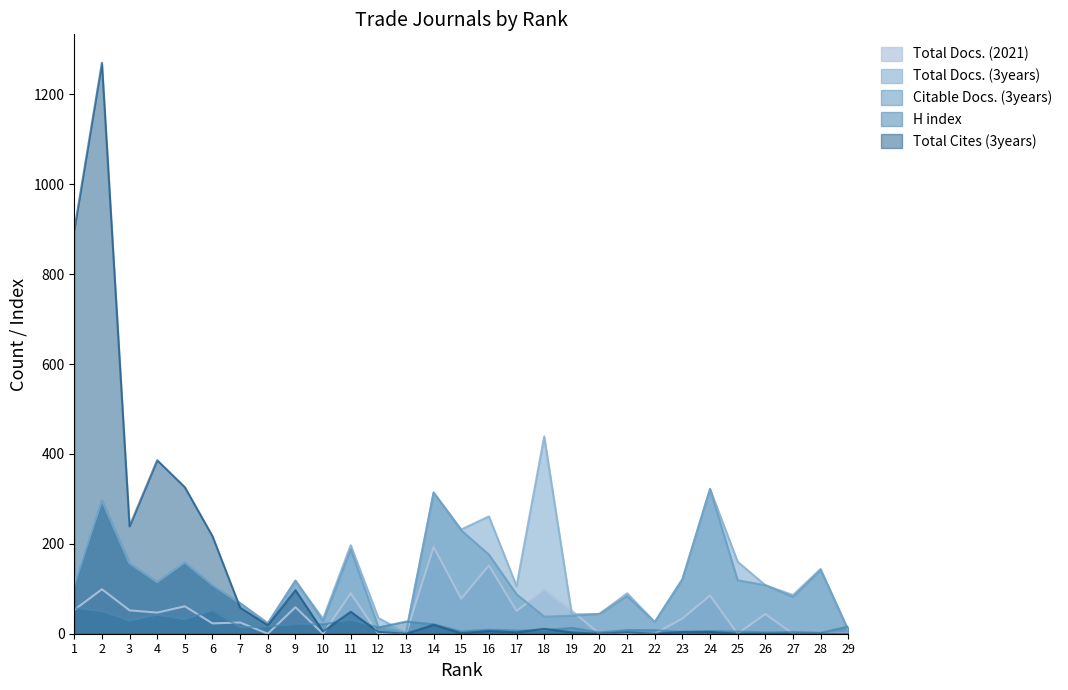

Which series has the largest total across all categories?

Total Docs. (3years)